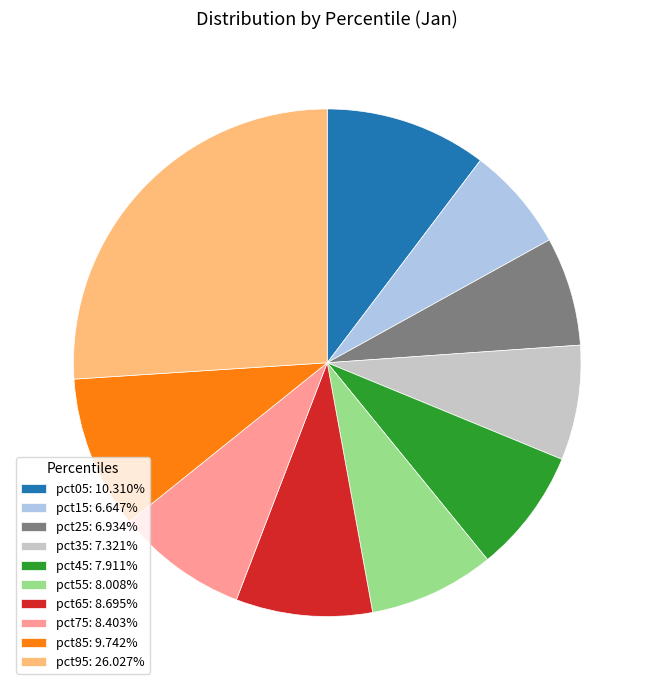

True or false: pct55 accounts for 21% of the total.

False